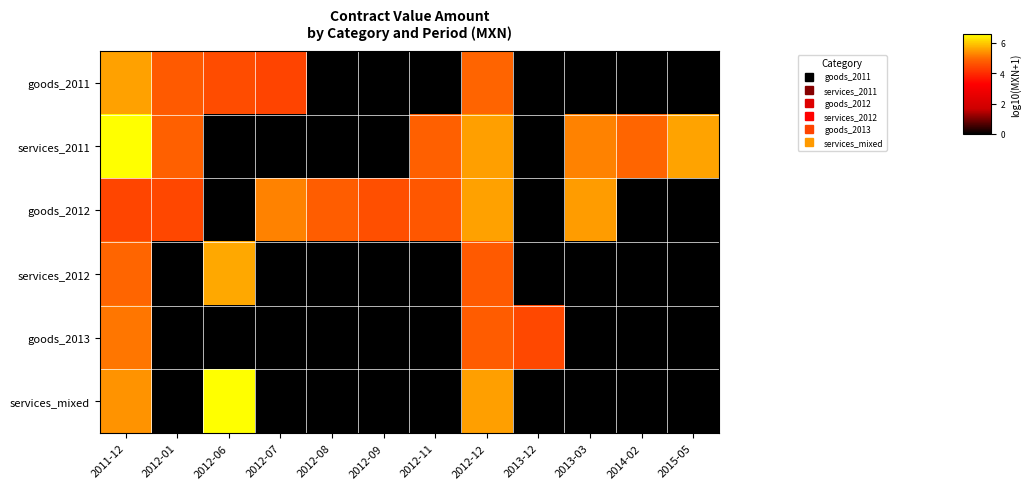

Between 2012-07 and 2013-03, which series saw the biggest shift?

services_2011